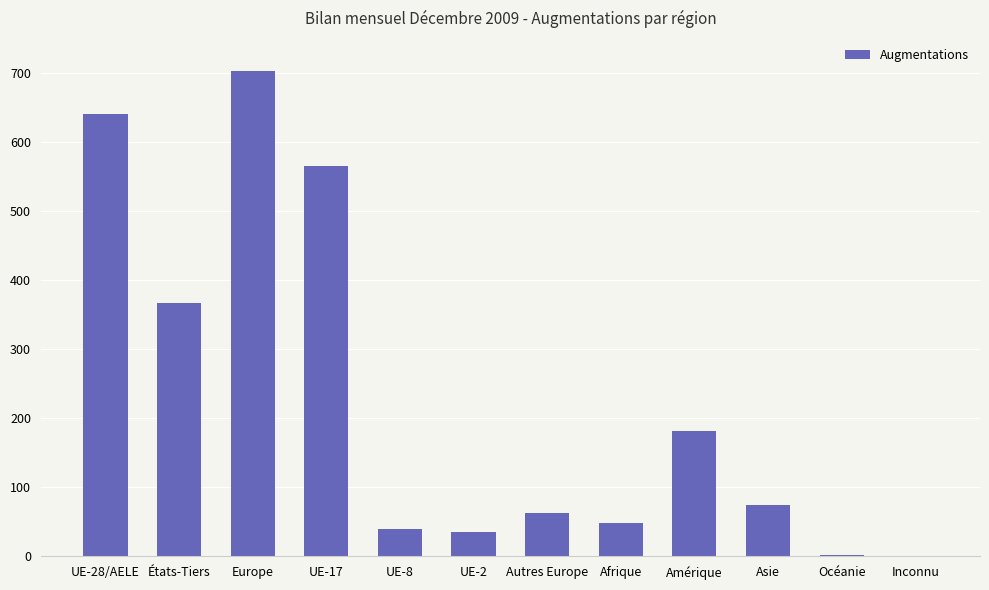

At which label is the value closest to 351?

États-Tiers